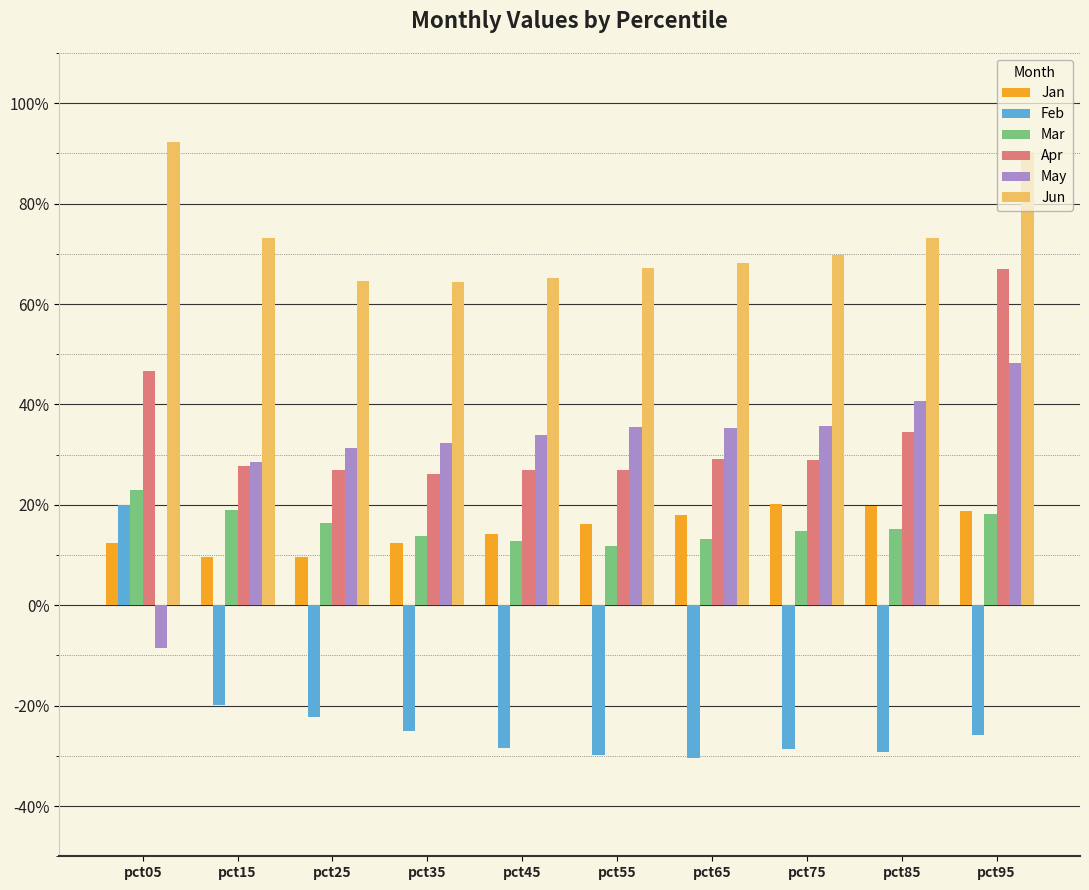

Is it true that May equals 0.3 at pct45?

True